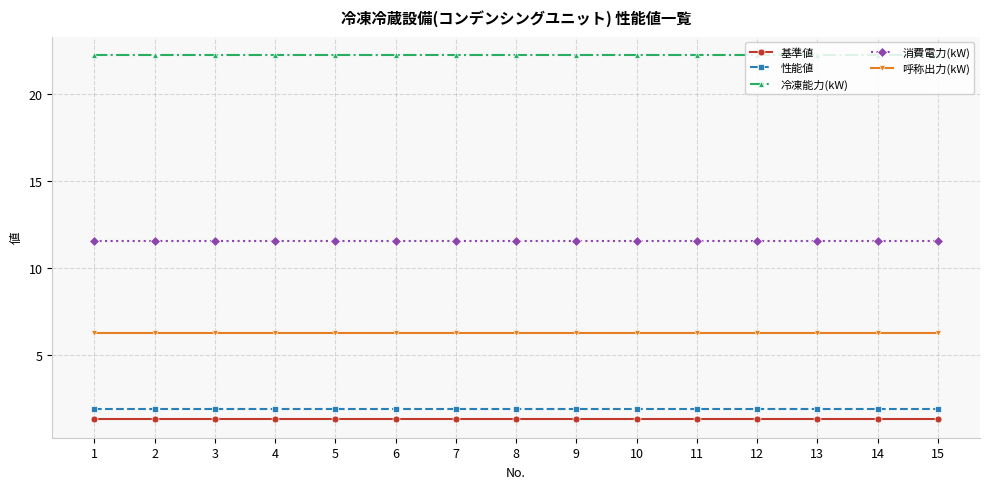

What is the difference between the highest and lowest values at 8?

20.9